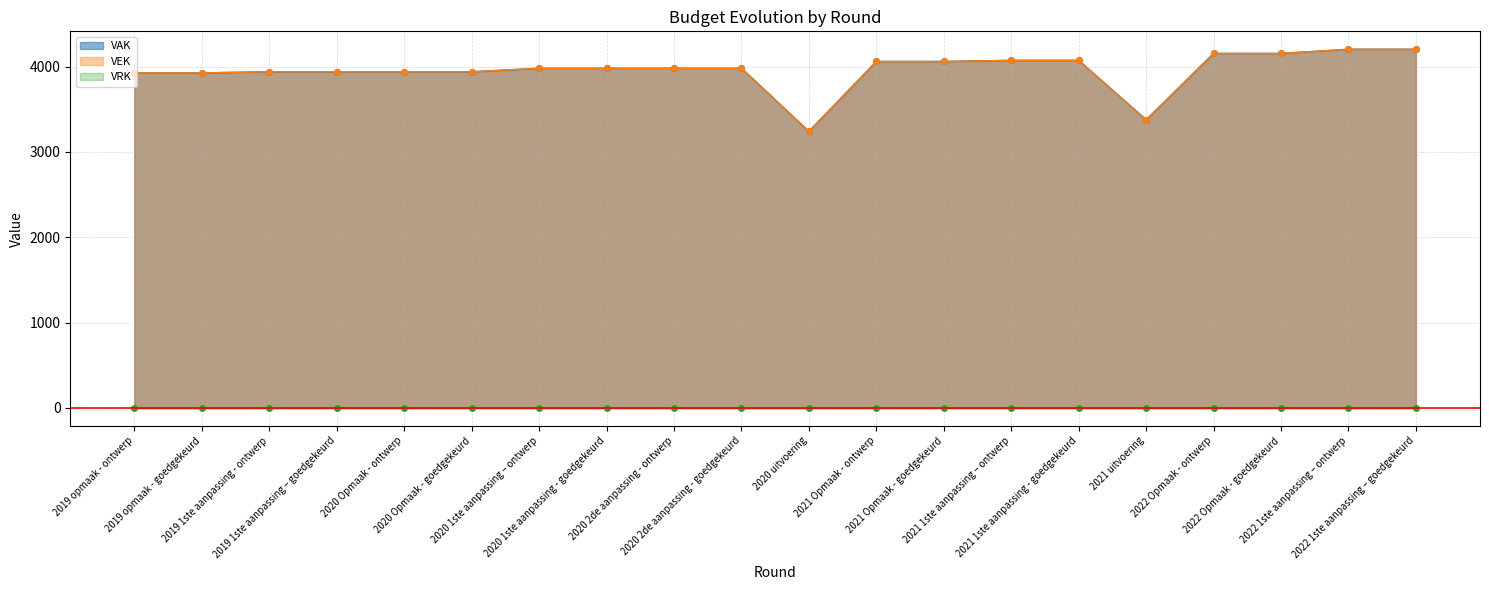

How many interior local valleys does the VAK series have?

2